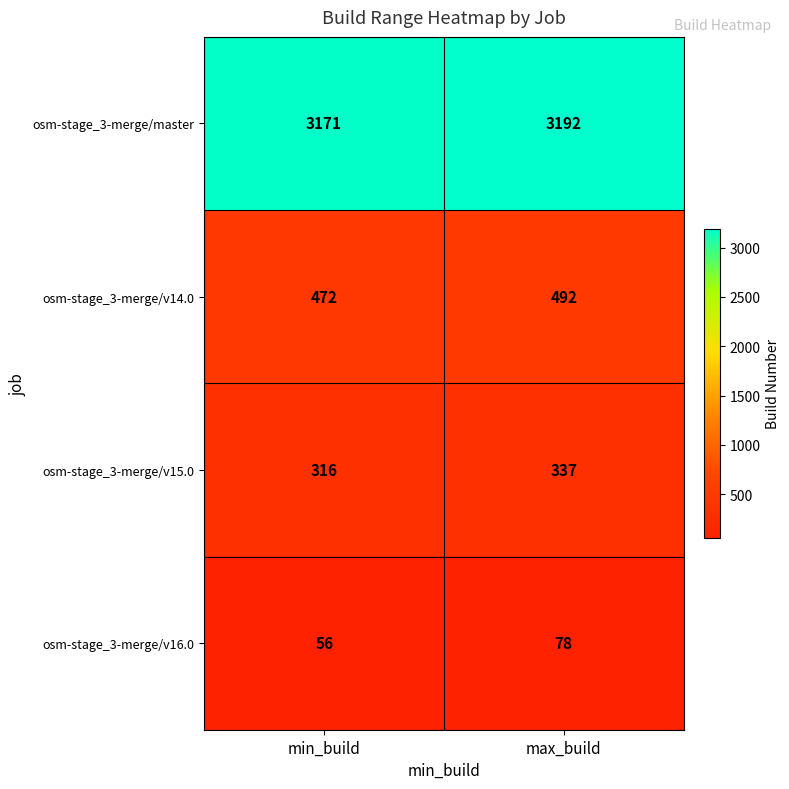

Is it true that osm-stage_3-merge/v16.0 equals 135 at max_build?

False